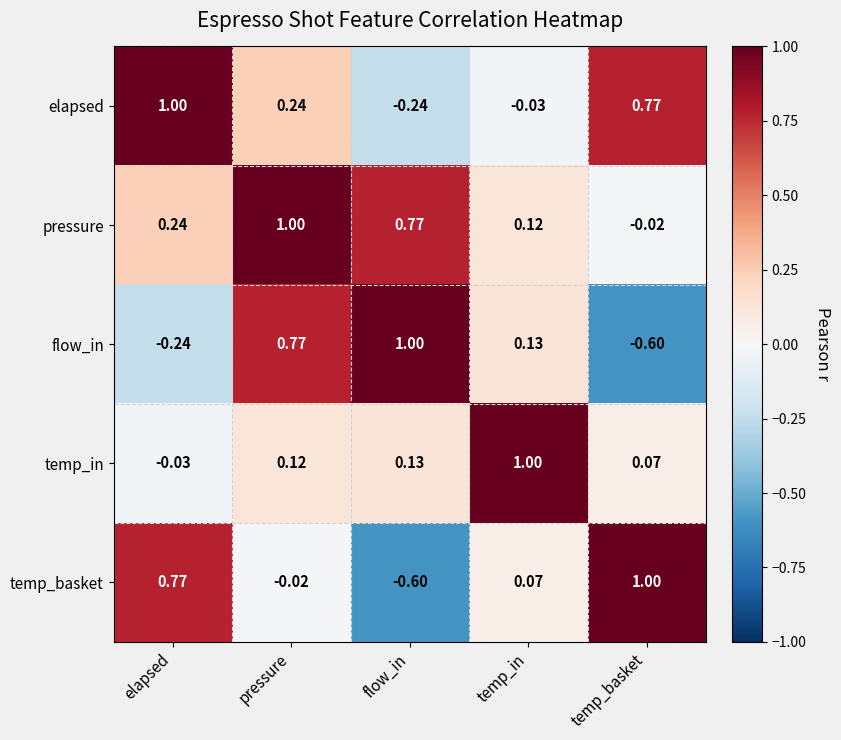

How many negative values does the temp_in series have?

1